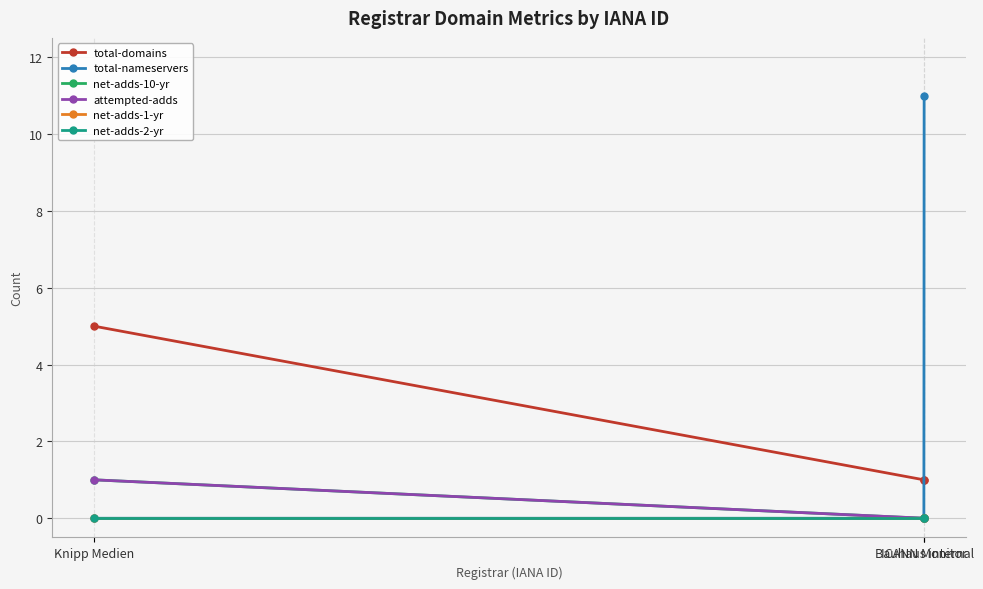

What is the sum of all net-adds-10-yr values?

1